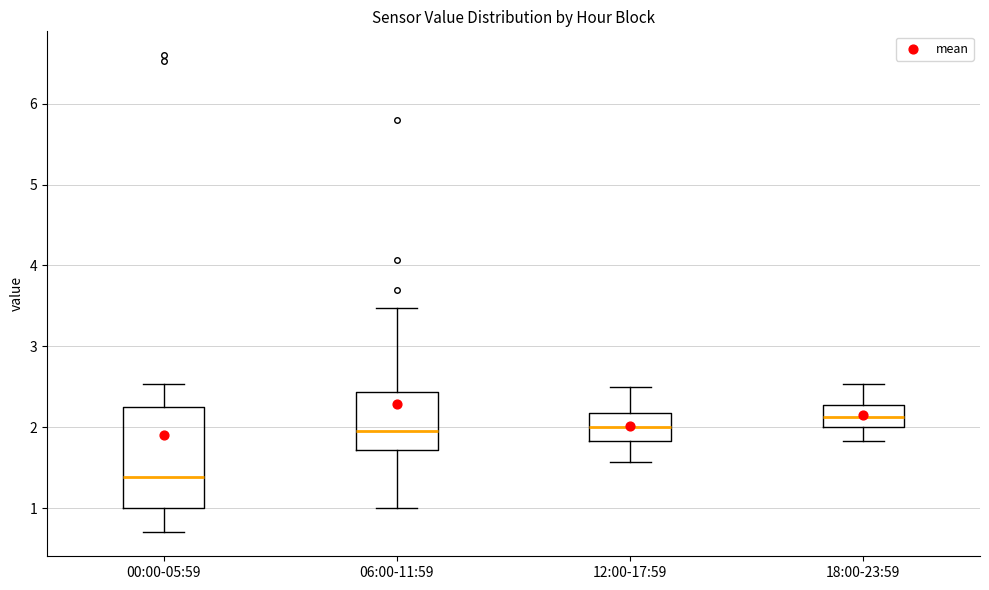

Where does the median line of the box for 18:00-23:59 sit on the y-axis? The values are not printed on the chart, so give them approximately, as read against the axis.

2.1